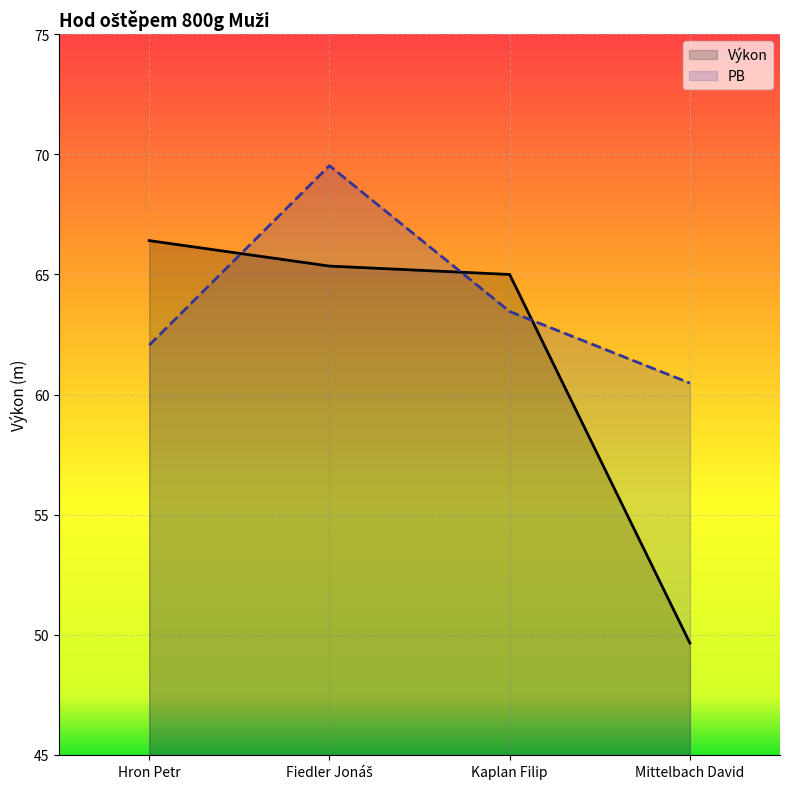

How many distinct data groups are displayed?

2